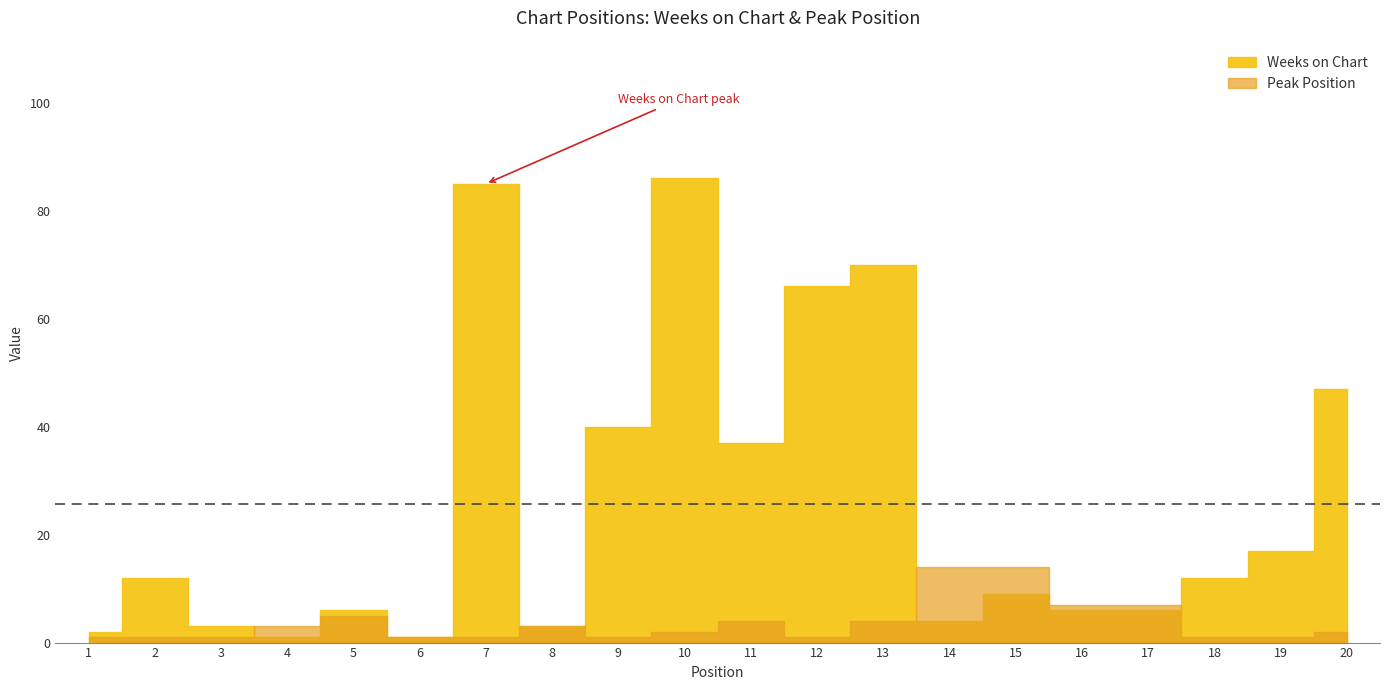

Is it true that the value at 18 is 21?

False